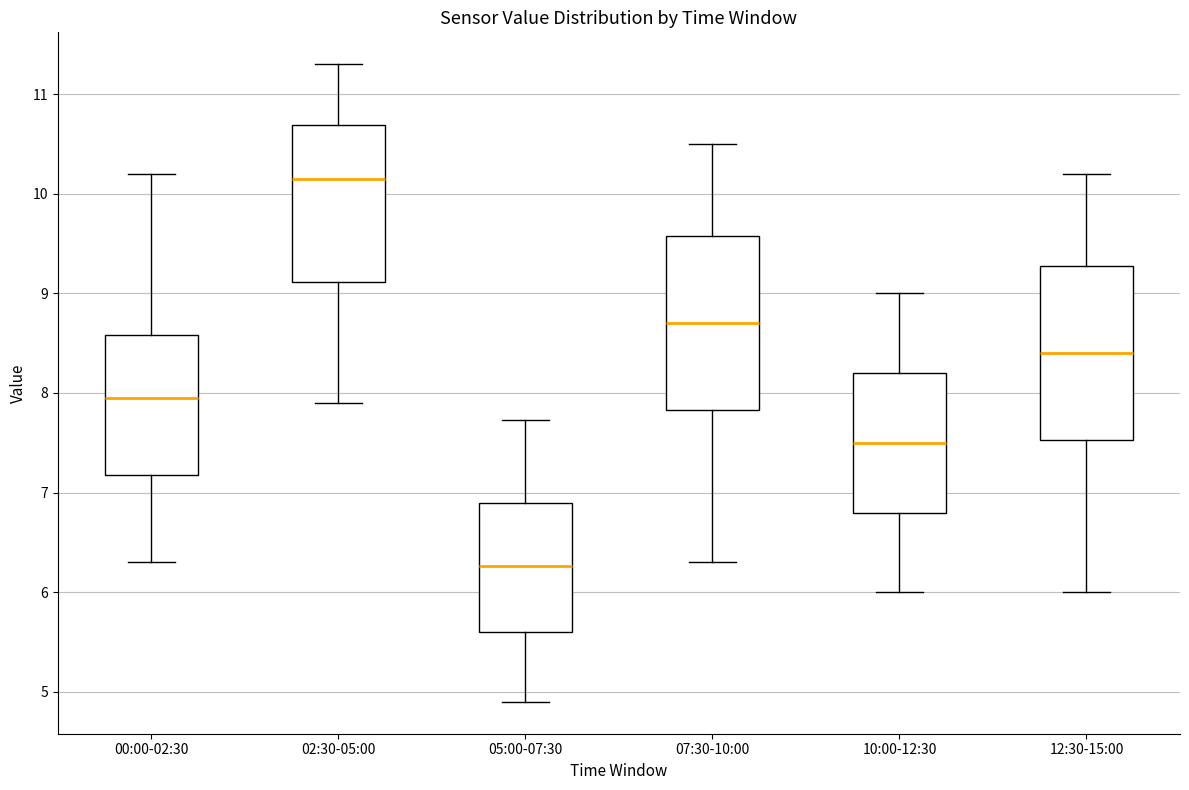

Which box's median line is the highest?

02:30-05:00